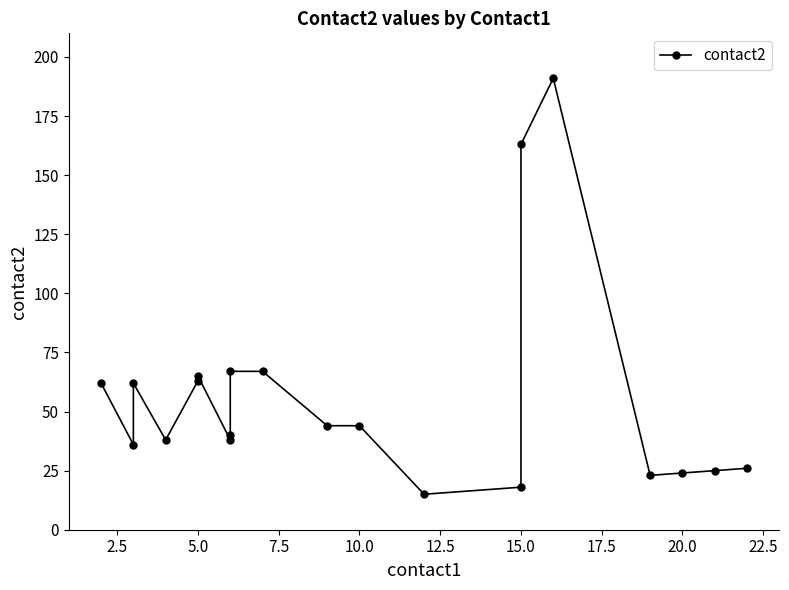

The chart shows a value of 13 at 5.0. True or false?

False